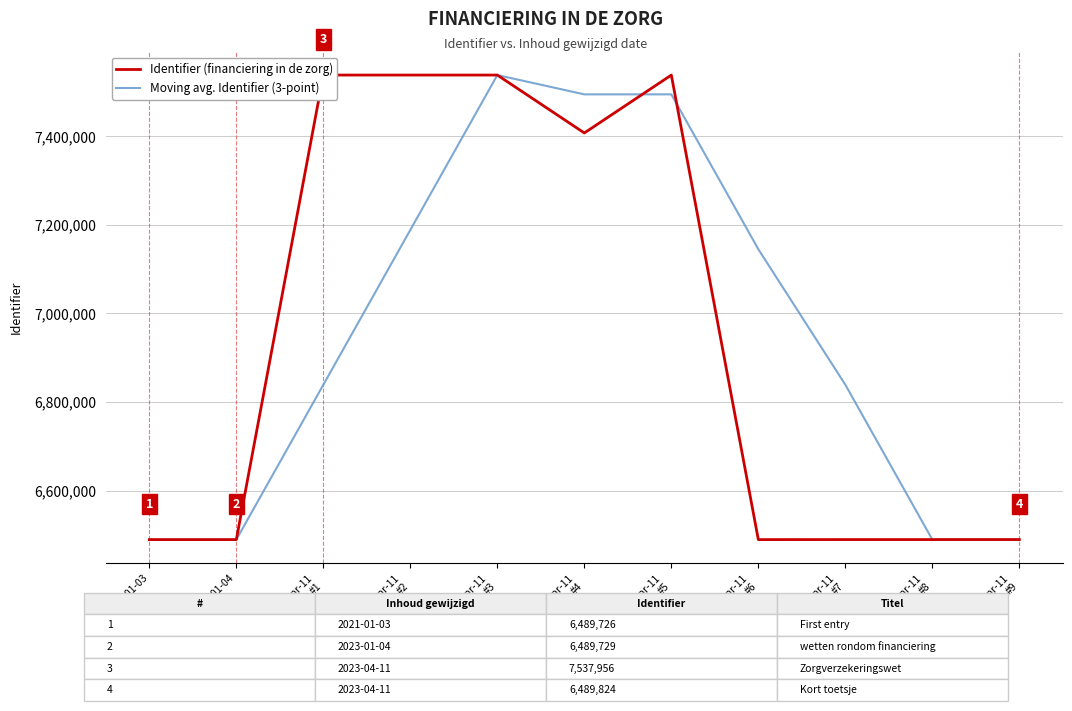

What is the highest value of the Moving avg. Identifier (3-point) series?

7537957.0